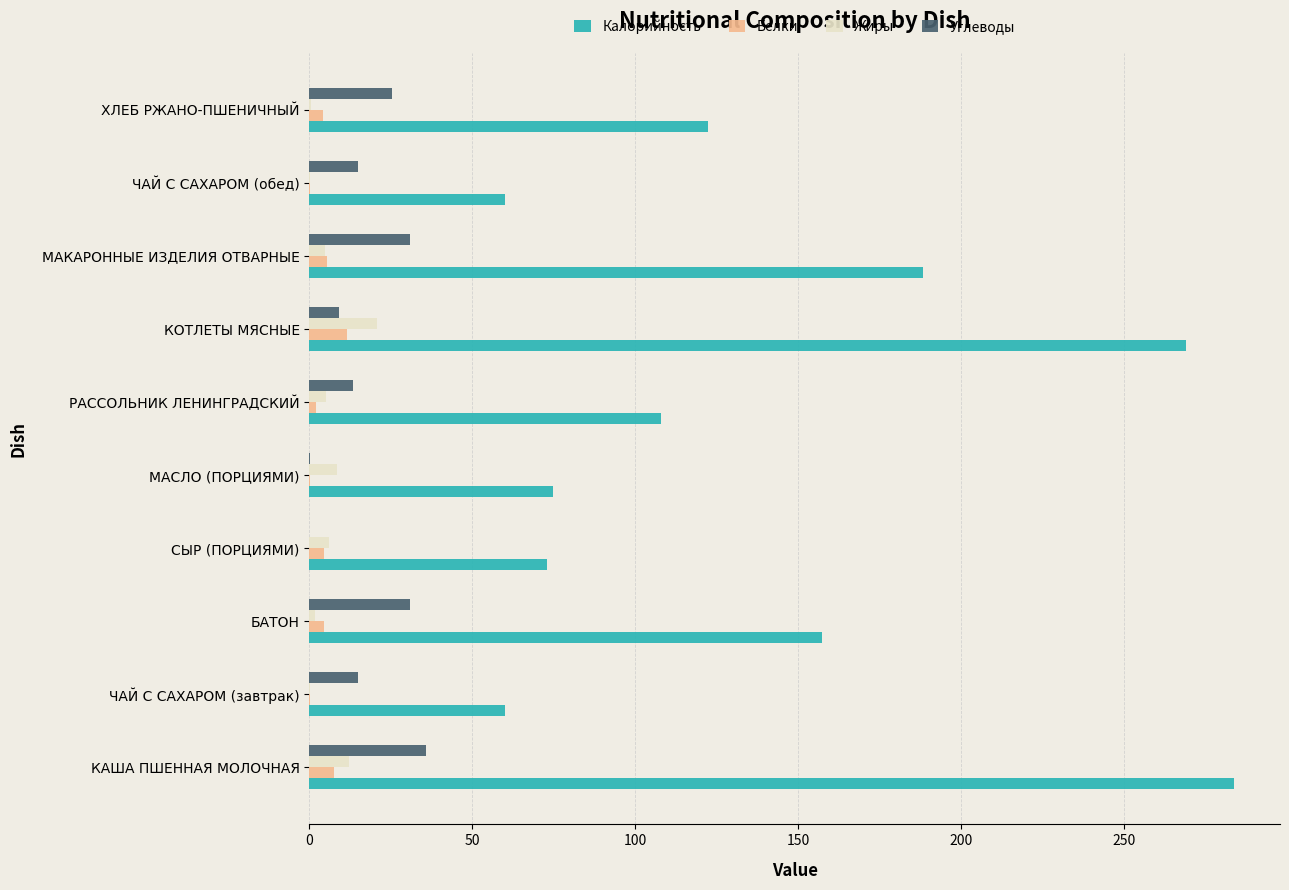

What is the sum of all Жиры values?

59.3